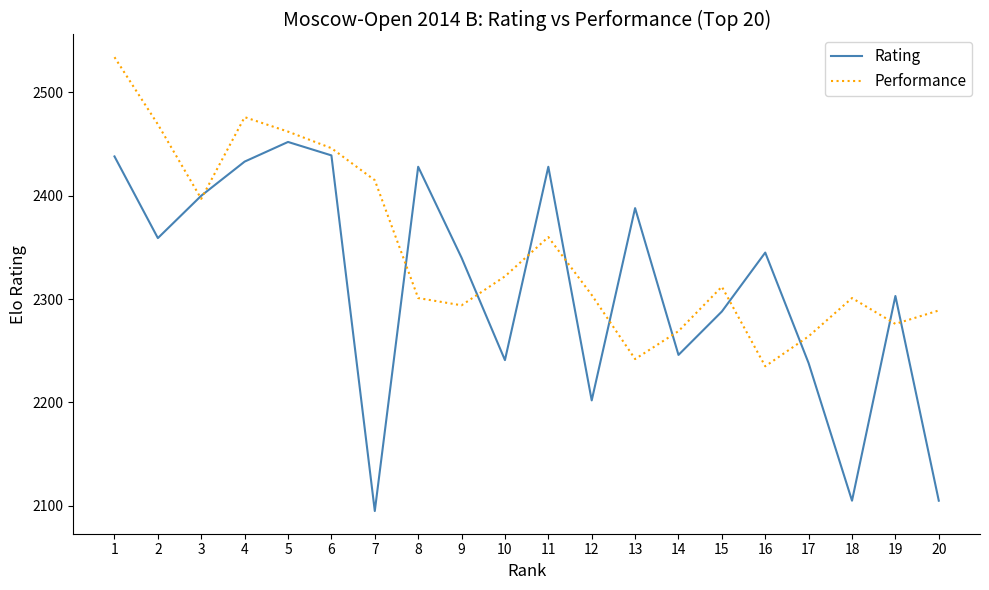

What is the minimum value for Rating?

2095